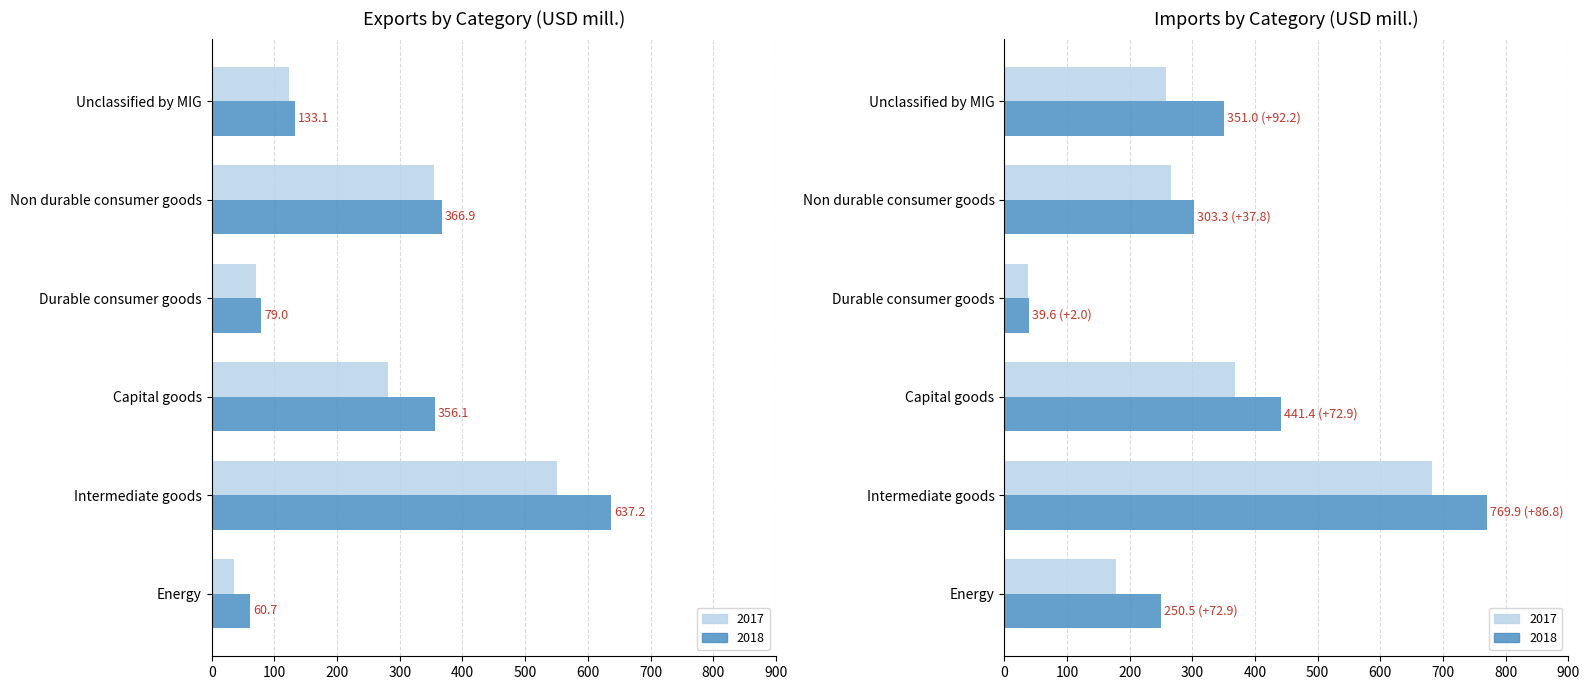

Is the value of Imports 2018 at Durable consumer goods greater than the value of Exports 2017 at Non durable consumer goods?

No